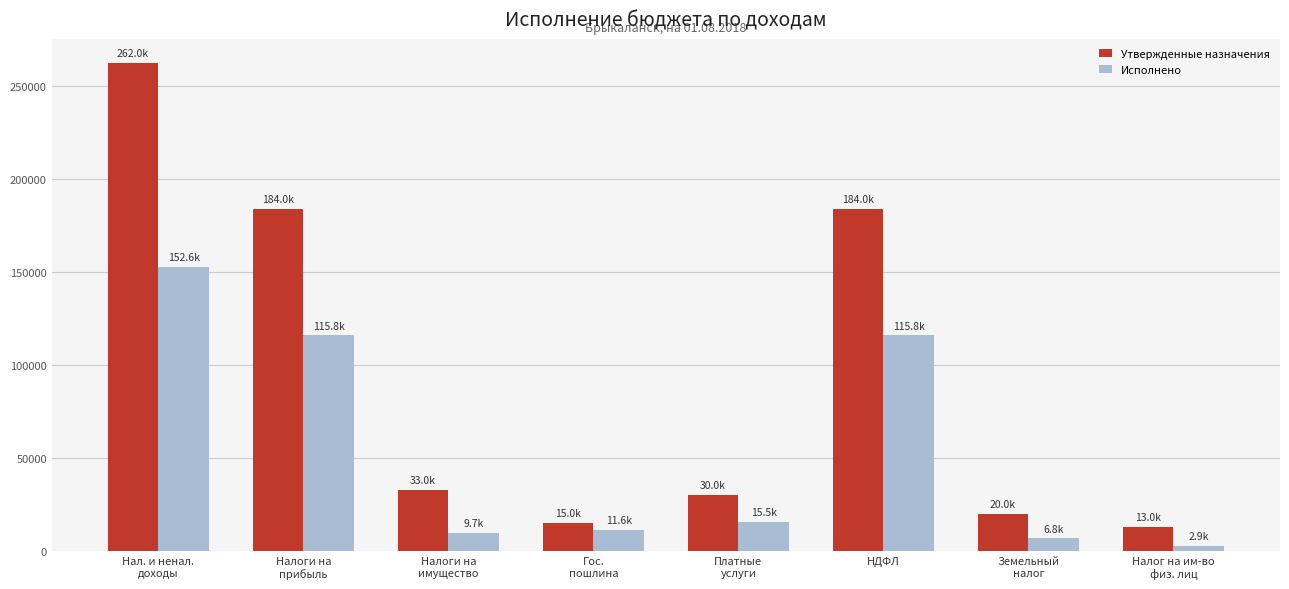

What is the spread (max minus min) of values at Налоги на
прибыль?

68184.8